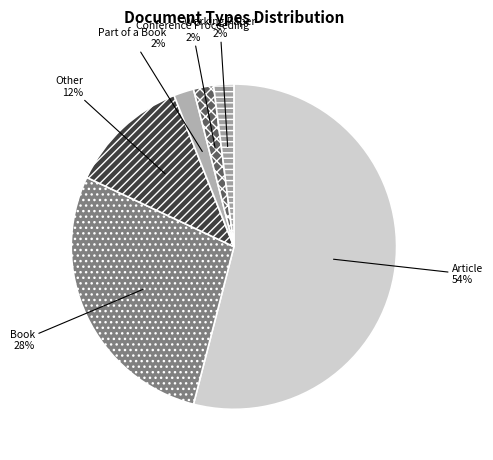

Approximately how many times larger is the value at Part of a Book compared to Conference Proceeding?

1.0